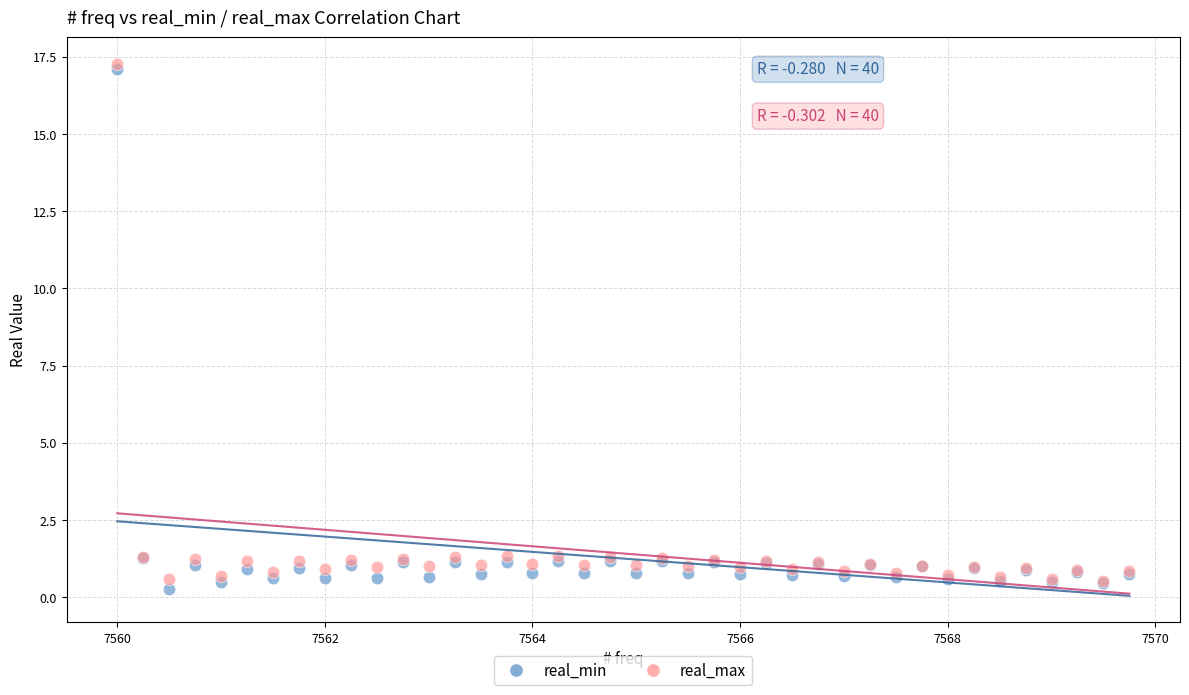

What are all the series names shown in the legend?

real_min, real_max